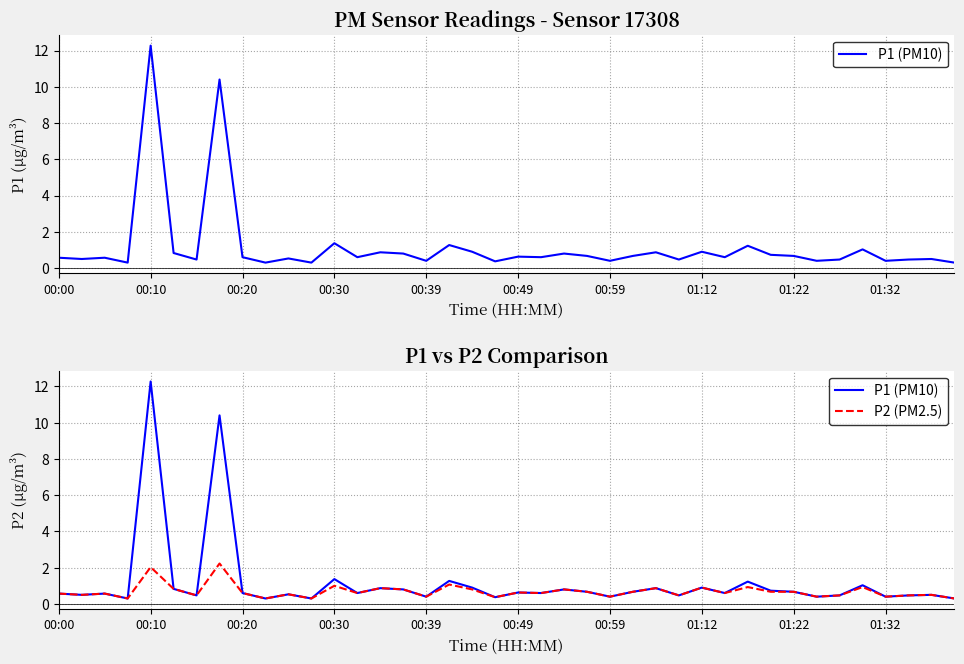

Count the number of data series in this chart.

2